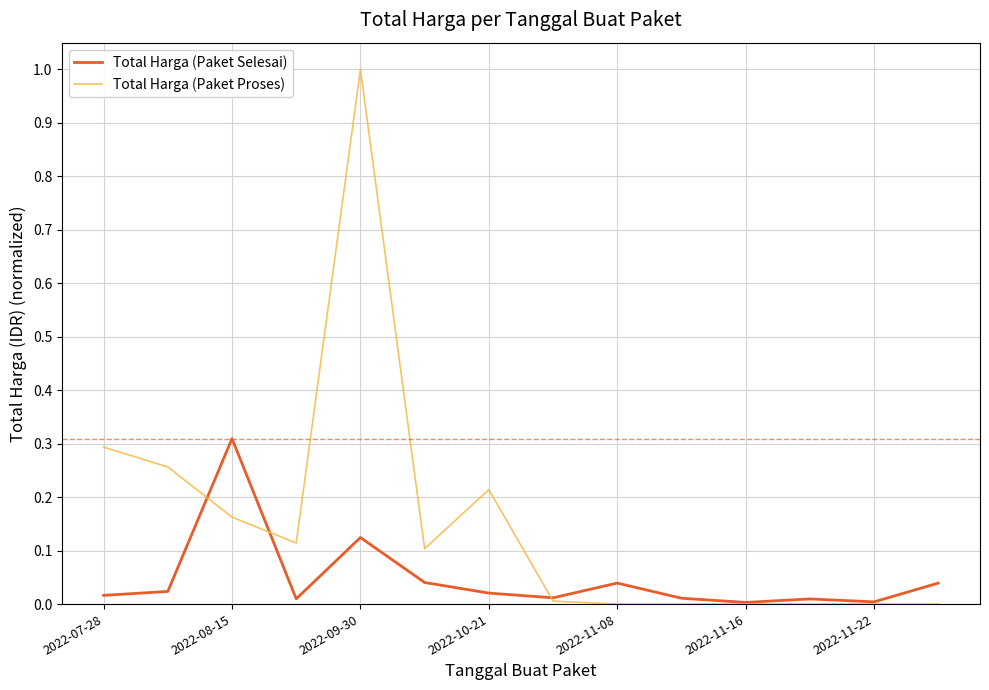

Which series has the largest range (max minus min)?

Total Harga (Paket Proses)